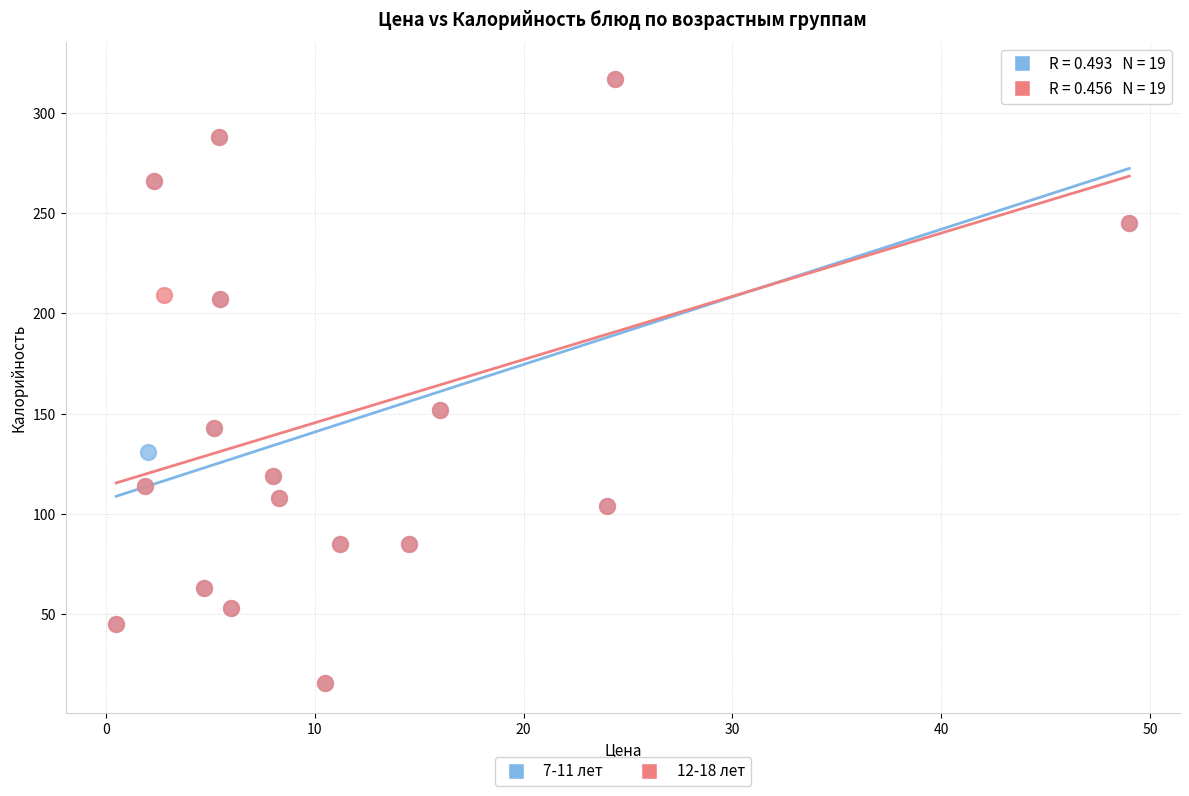

What are all the series names shown in the legend?

7-11 лет, 12-18 лет